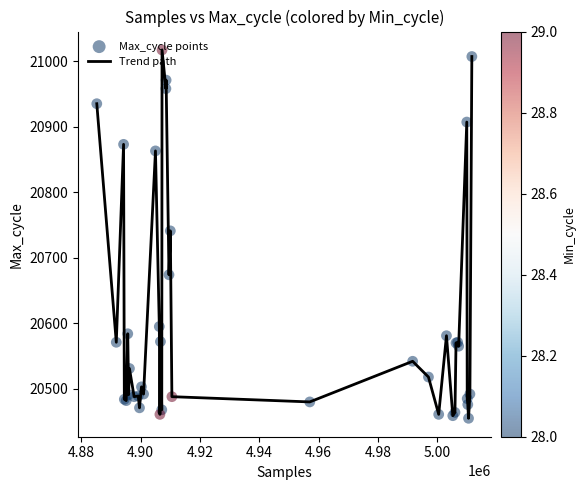

What is the difference between the maximum and minimum values?

562